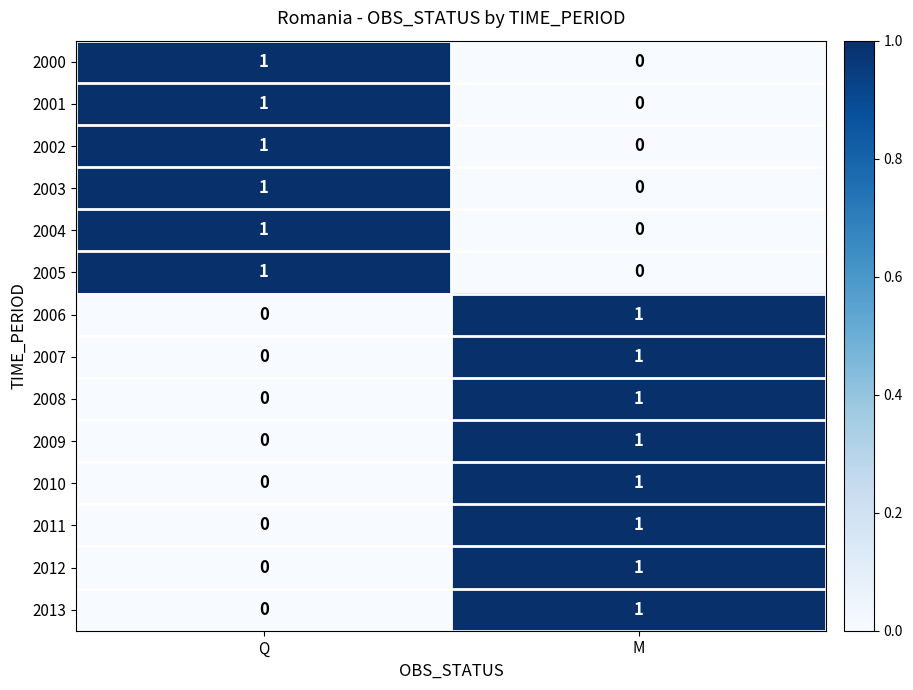

Which category has the highest value in the 2003 series?

Q